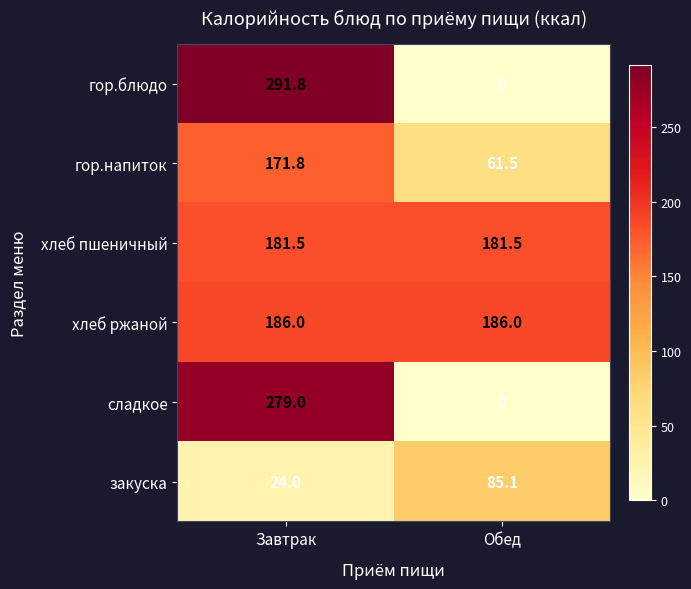

At which category is the sum across all series the highest?

Завтрак